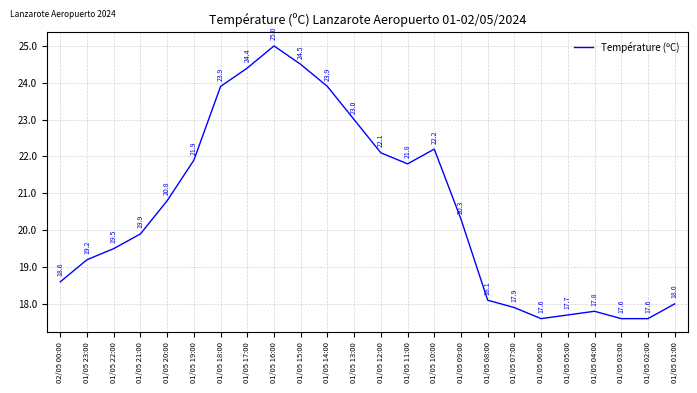

At which label is the value closest to 21?

01/05 20:00